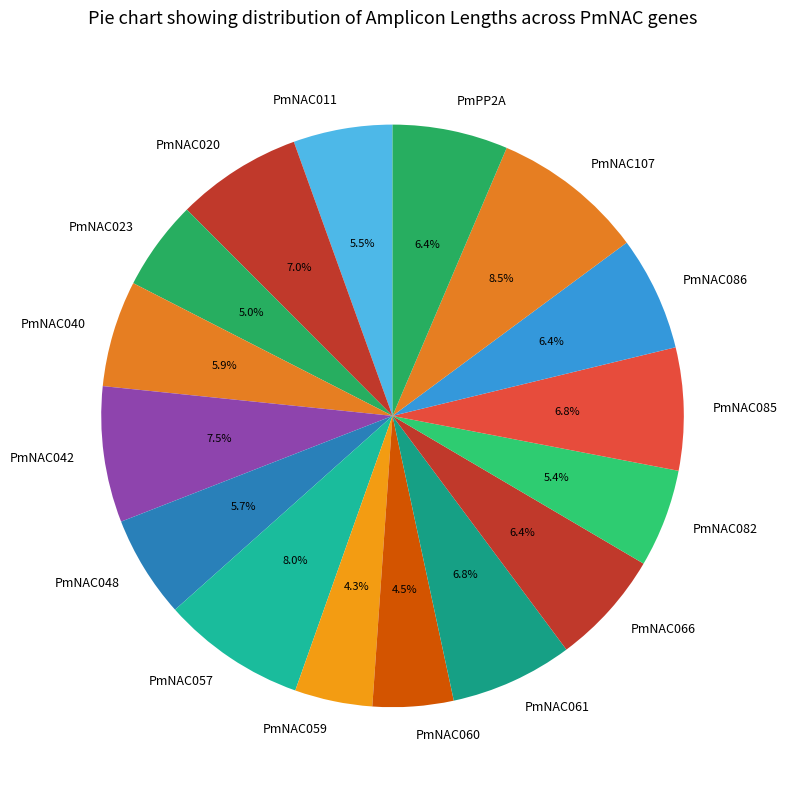

Count the number of slices in the pie.

16